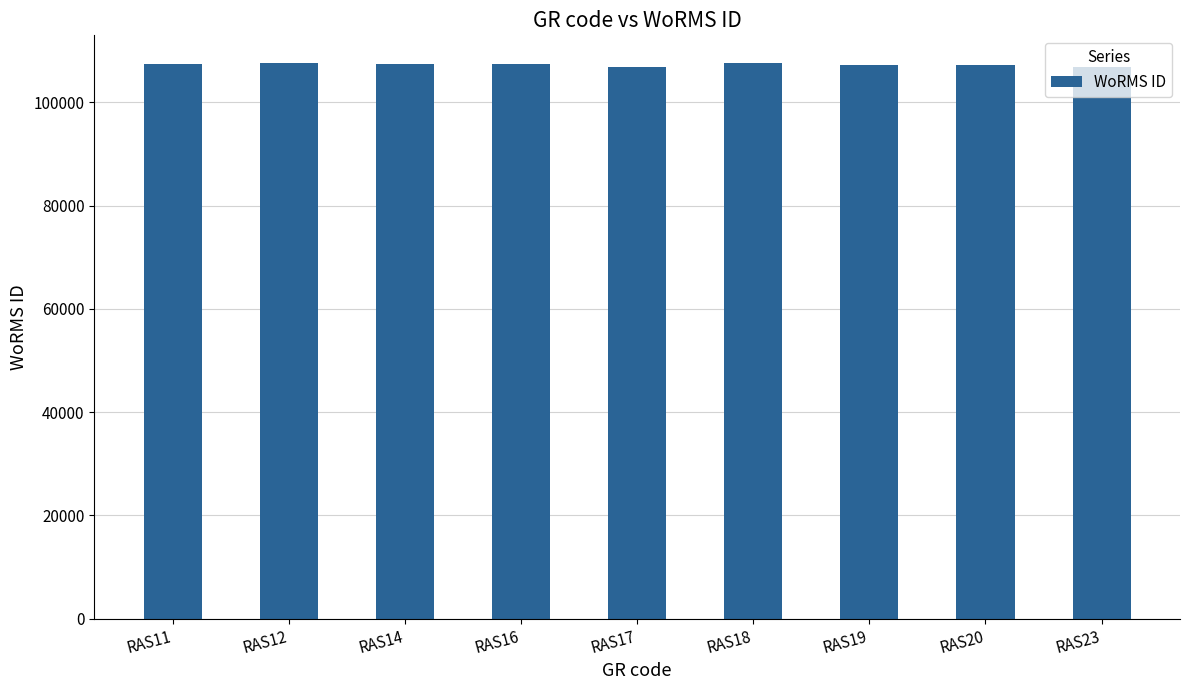

Read the value at RAS14, to the nearest 10.

107350